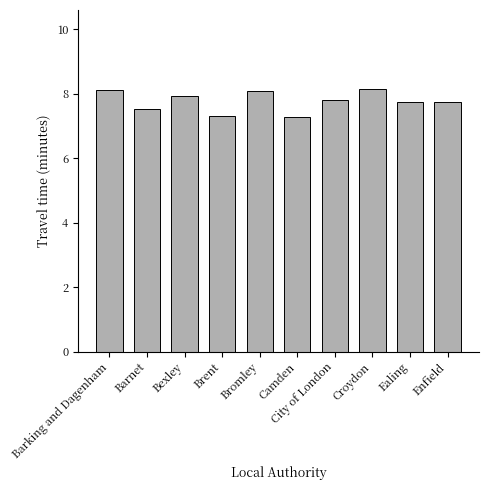

What is the greatest value displayed?

8.2